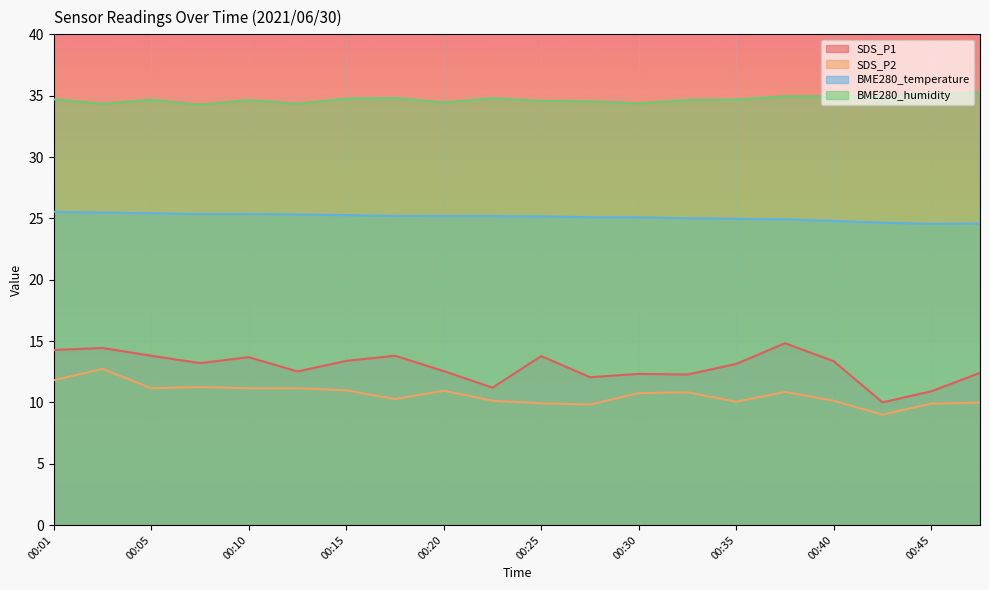

Is it true that SDS_P1 equals 11.2 at 00:23?

True